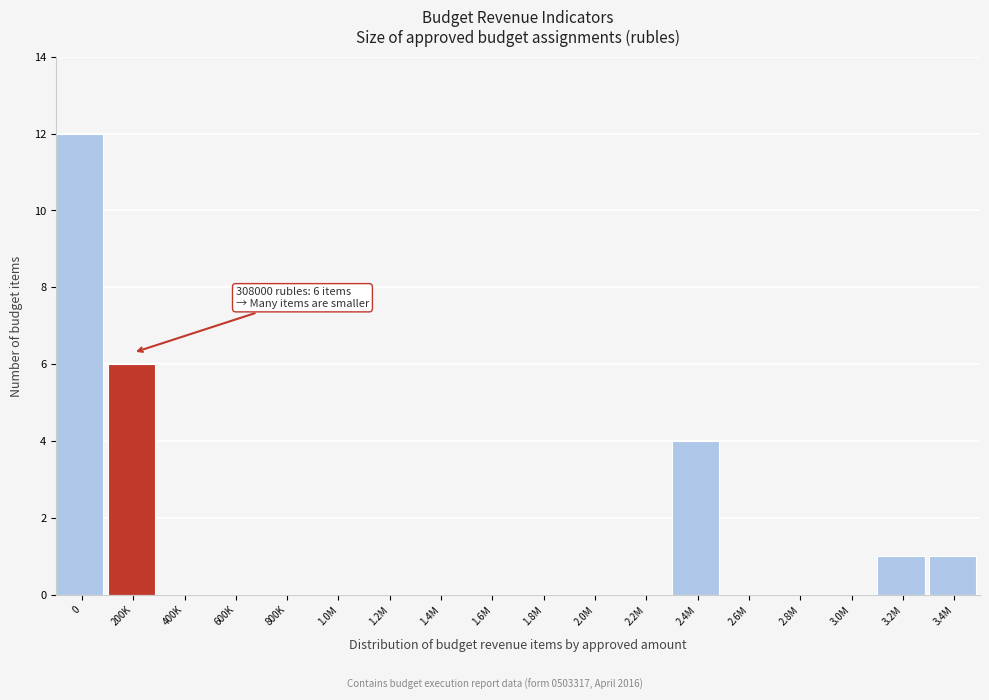

Reading left to right, extract all data points from this chart.

0=12	200K=6	400K=0	600K=0	800K=0	1.0M=0	1.2M=0	1.4M=0	1.6M=0	1.8M=0	2.0M=0	2.2M=0	2.4M=4	2.6M=0	2.8M=0	3.0M=0	3.2M=1	3.4M=1